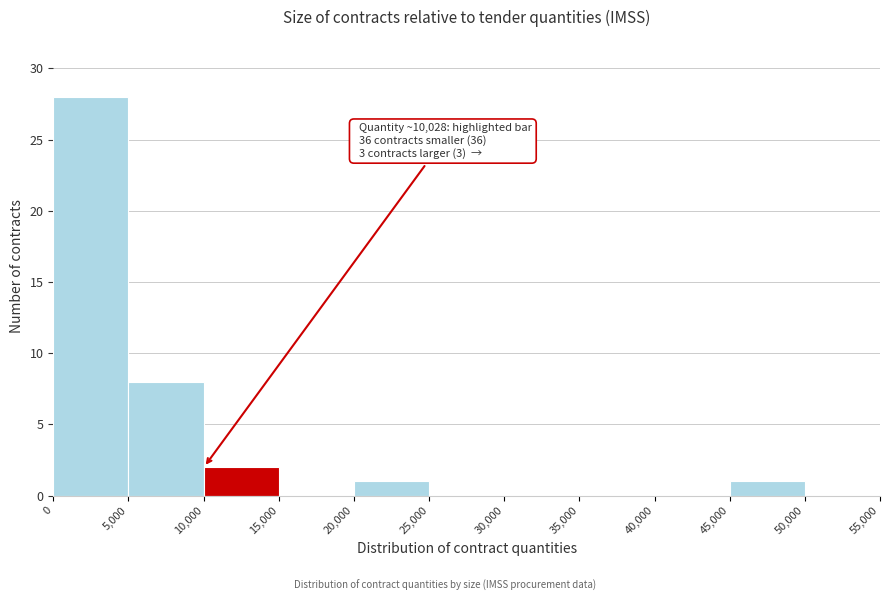

Over which range of the x-axis is the bar tallest?

0 to 5,000